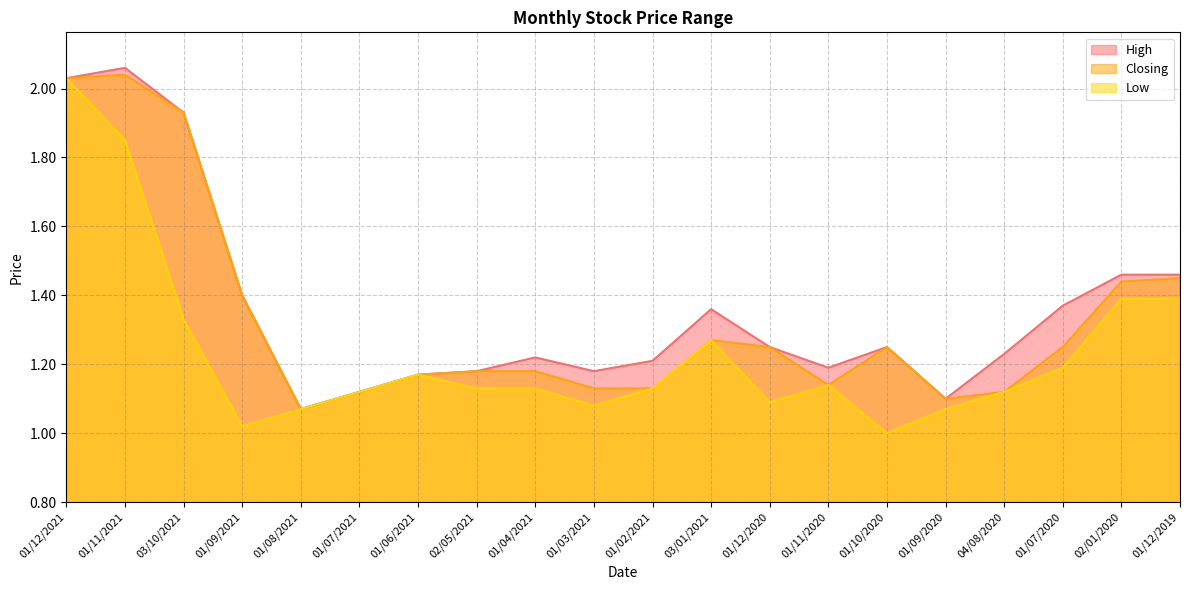

In Closing, how many points are lower than both neighbors (excluding endpoints)?

3